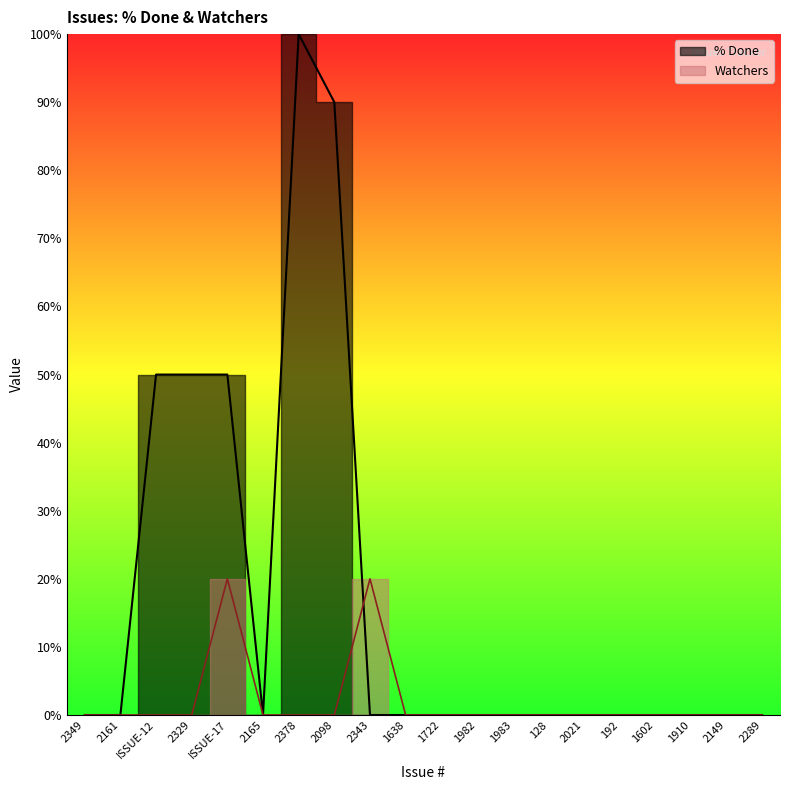

Which series has the largest total across all categories?

% Done